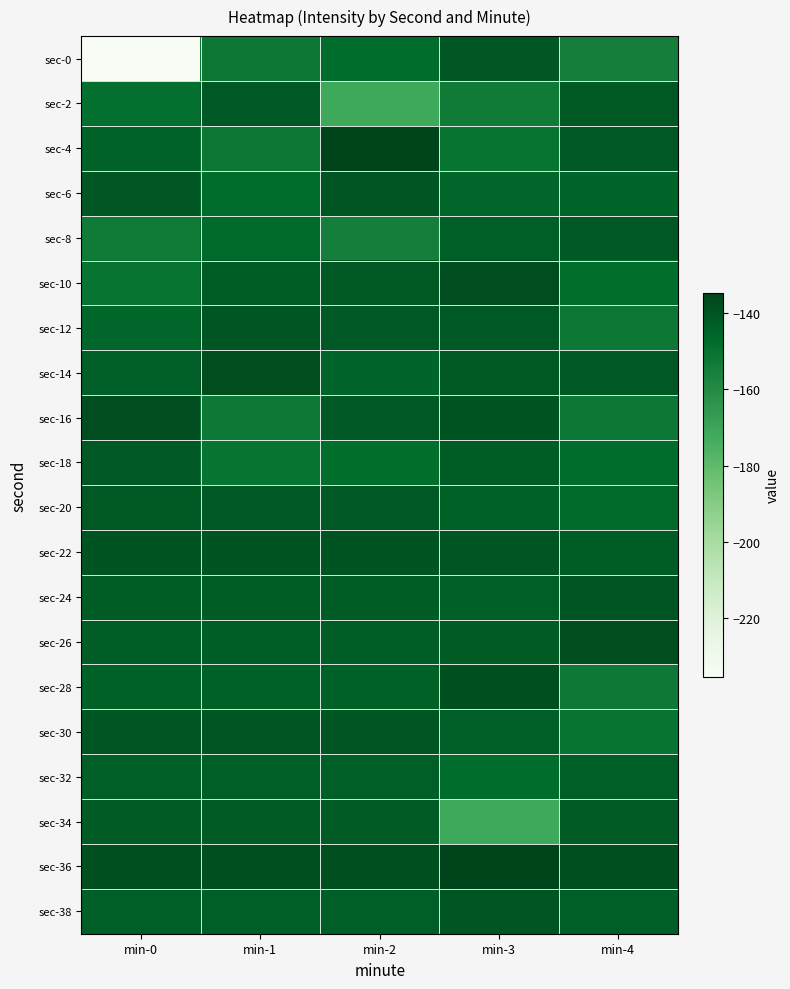

What is the sum of the sec-0 values at min-3 and min-0?

-376.4